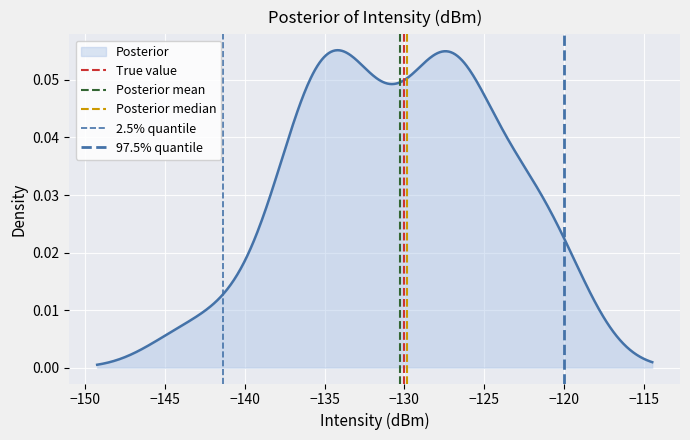

True or false: True value has a value of 0 at −130.

False